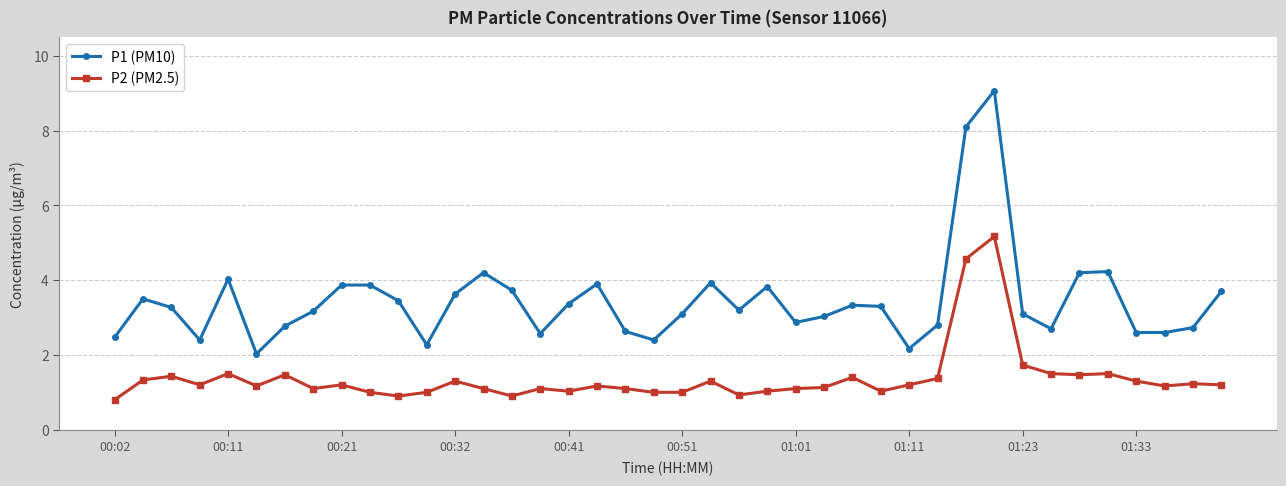

Rank the series by their maximum value, from lowest to highest.

P2 (PM2.5), P1 (PM10)